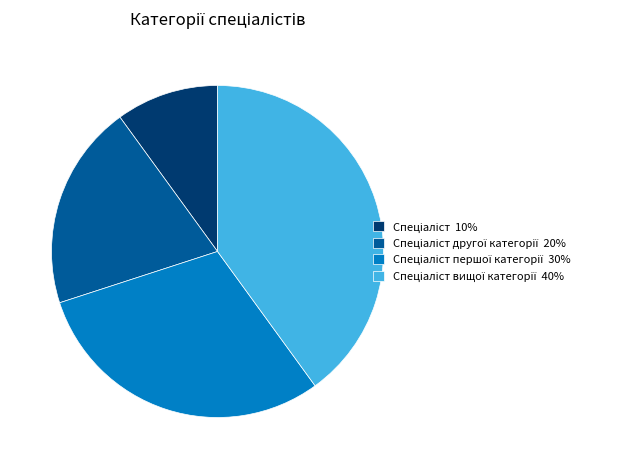

Is there a majority slice in this chart?

No